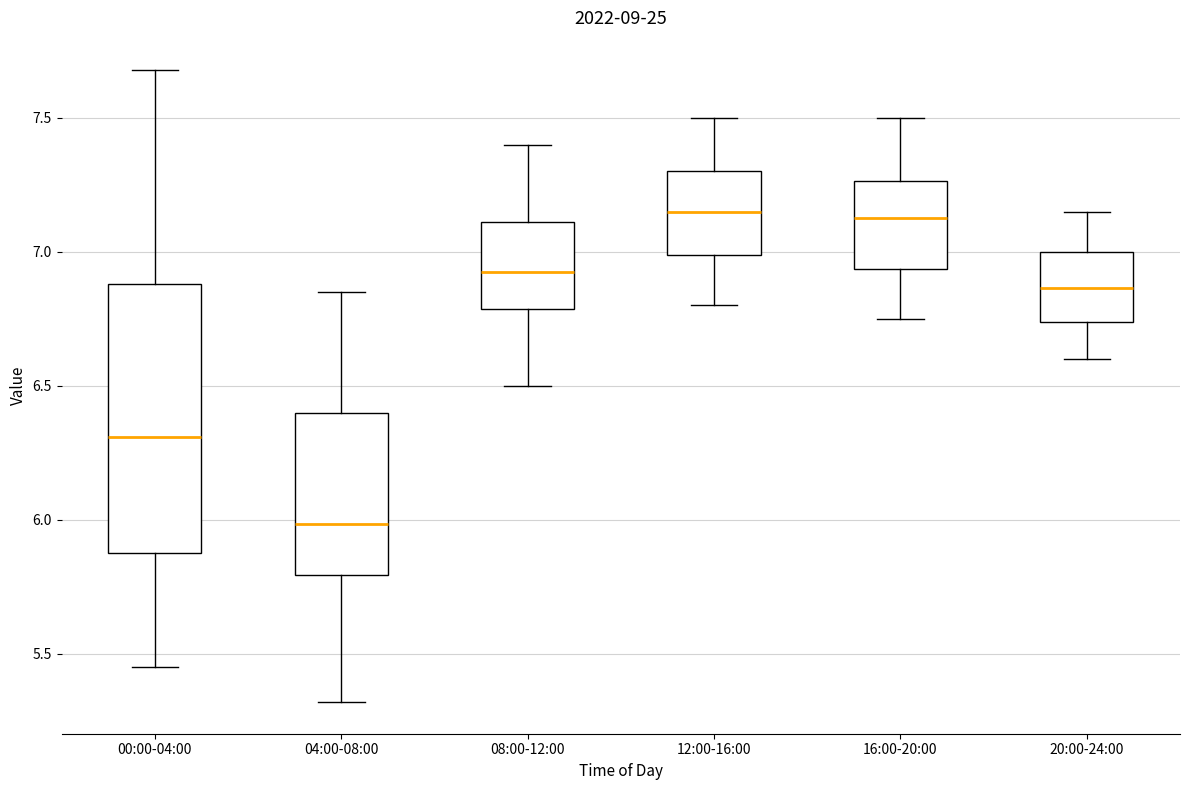

Comparing the boxes themselves (not the whiskers), which one is the tallest?

00:00-04:00